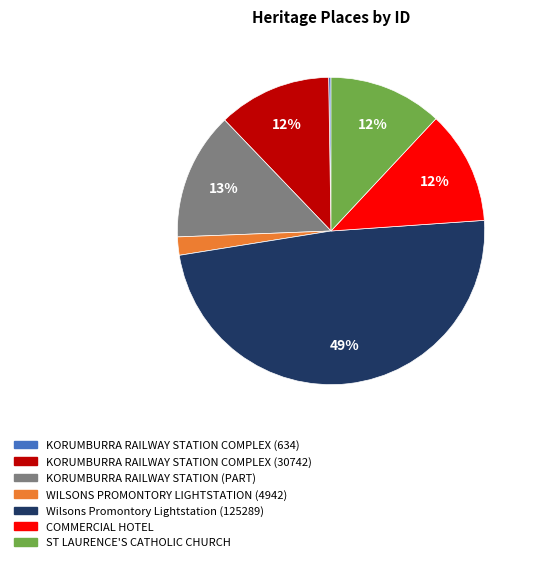

Does COMMERCIAL HOTEL represent more than half of the total?

No